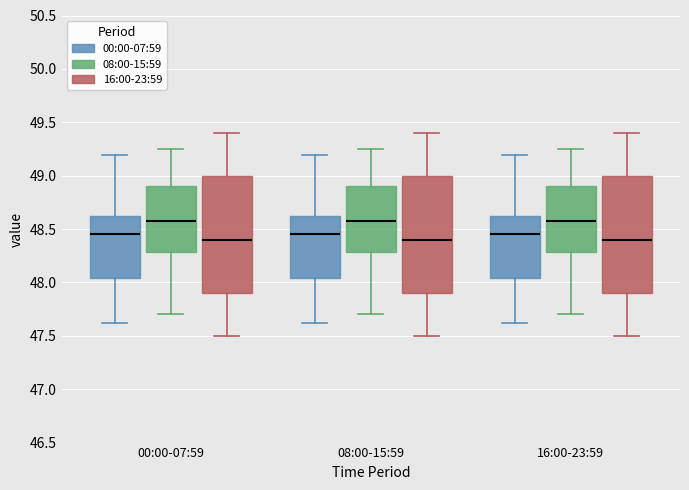

Reading left to right, transcribe this box plot: for each box, give where its median line is, the range the box spans, and where its two whiskers end, as read against the y-axis. The values are not printed on the chart, so give them approximately, as read against the axis.

00:00-07:59 (00:00-07:59): median 48.45, box 48.05 to 48.65, whiskers 47.60 to 49.20
00:00-07:59 (08:00-15:59): median 48.60, box 48.30 to 48.90, whiskers 47.70 to 49.25
00:00-07:59 (16:00-23:59): median 48.40, box 47.90 to 49.00, whiskers 47.50 to 49.40
08:00-15:59 (00:00-07:59): median 48.45, box 48.05 to 48.65, whiskers 47.60 to 49.20
08:00-15:59 (08:00-15:59): median 48.60, box 48.30 to 48.90, whiskers 47.70 to 49.25
08:00-15:59 (16:00-23:59): median 48.40, box 47.90 to 49.00, whiskers 47.50 to 49.40
16:00-23:59 (00:00-07:59): median 48.45, box 48.05 to 48.65, whiskers 47.60 to 49.20
16:00-23:59 (08:00-15:59): median 48.60, box 48.30 to 48.90, whiskers 47.70 to 49.25
16:00-23:59 (16:00-23:59): median 48.40, box 47.90 to 49.00, whiskers 47.50 to 49.40